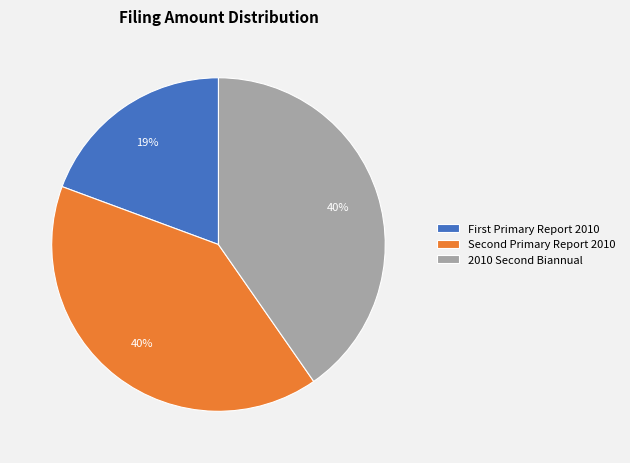

To the nearest percent, what is the difference between the largest and smallest slice percentages?

21%